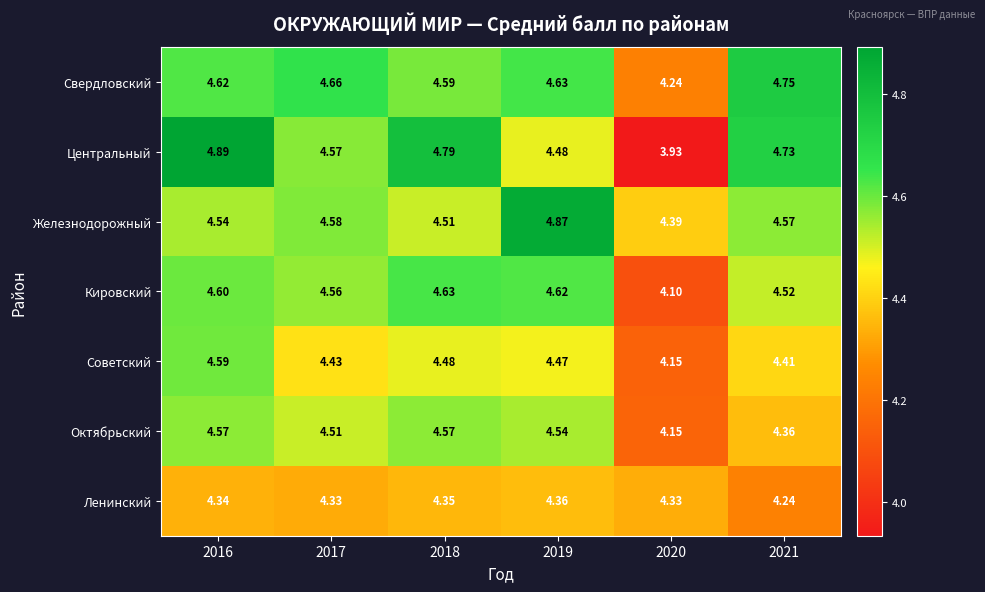

List the series in order of their peak value, highest first.

Центральный, Железнодорожный, Свердловский, Кировский, Советский, Октябрьский, Ленинский